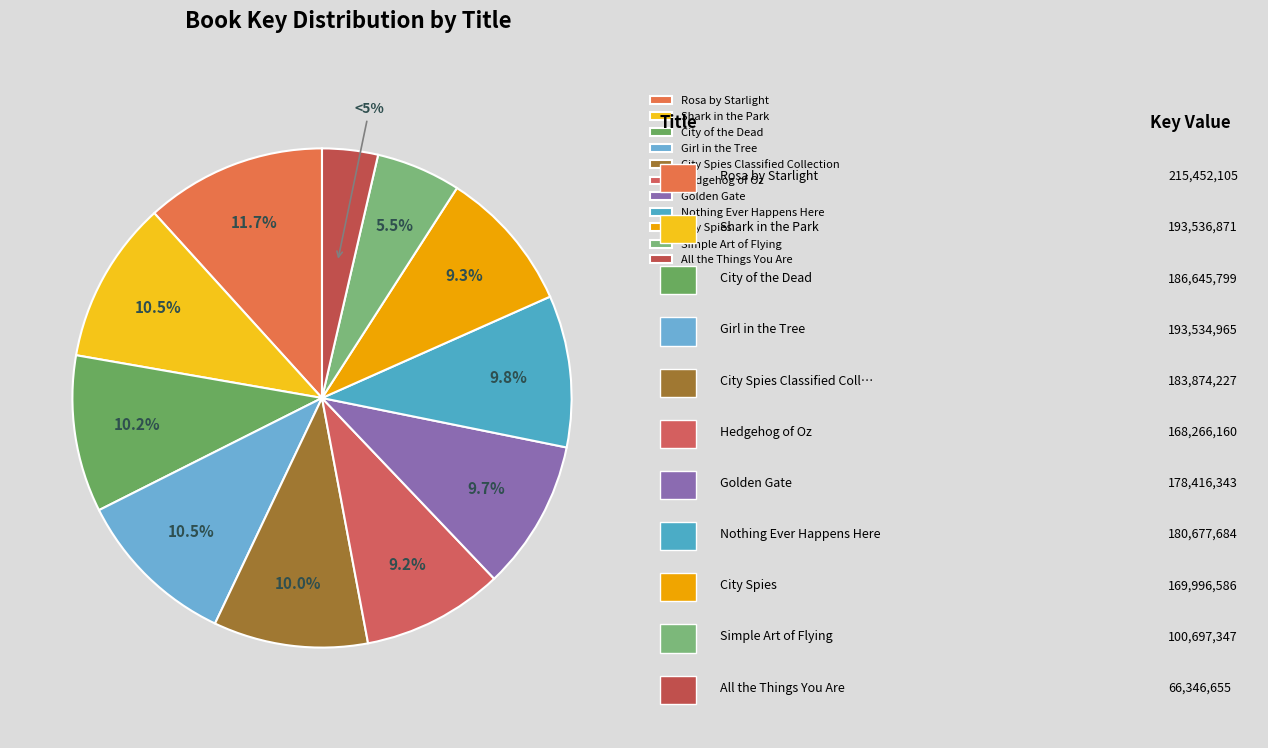

Is Nothing Ever Happens Here the majority of the pie?

No